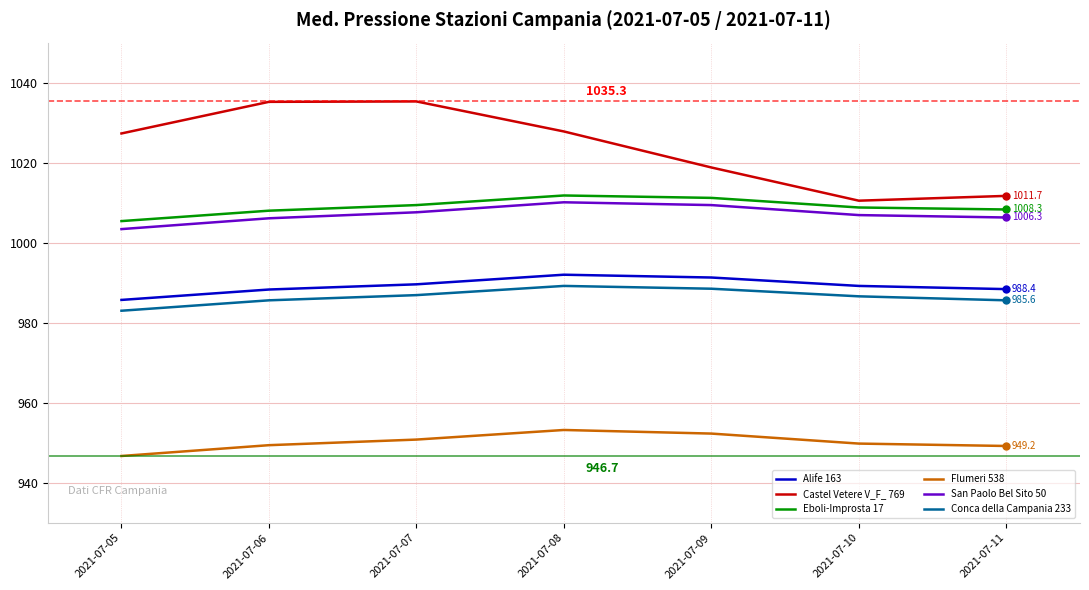

Which series has the largest total across all categories?

Castel Vetere V_F_ 769